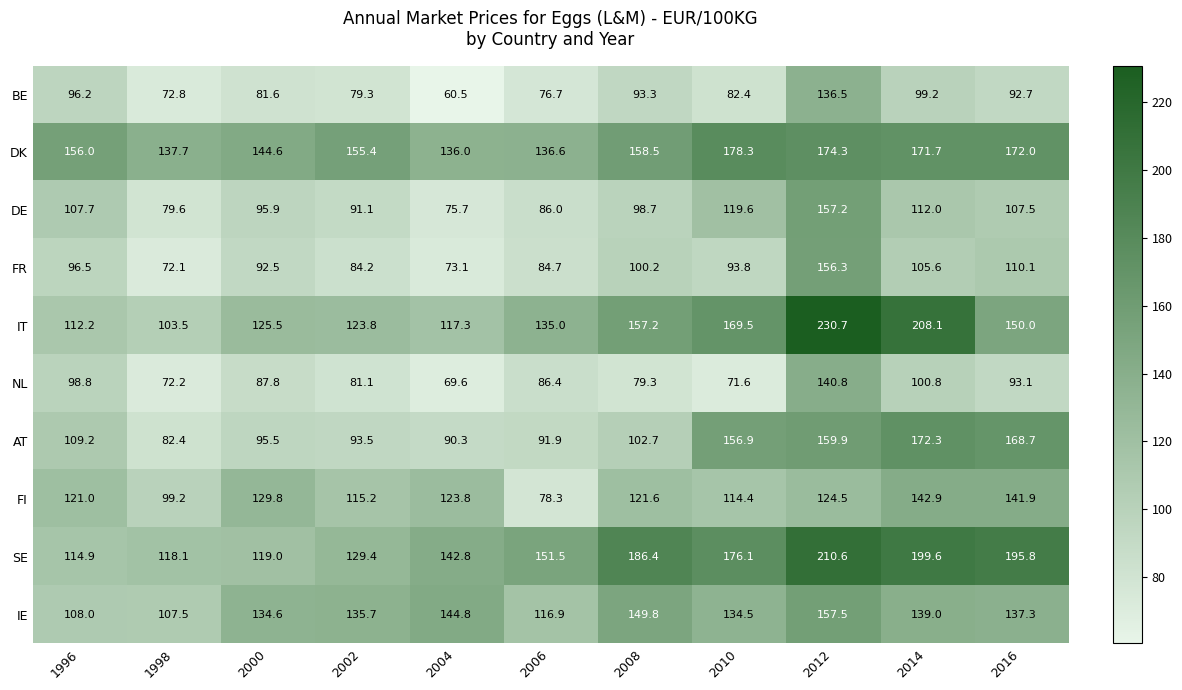

Which label corresponds to the smallest value in the chart?

2004